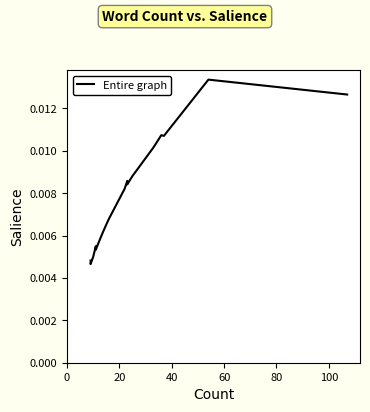

The value at 0 is 0.0. True or false?

True